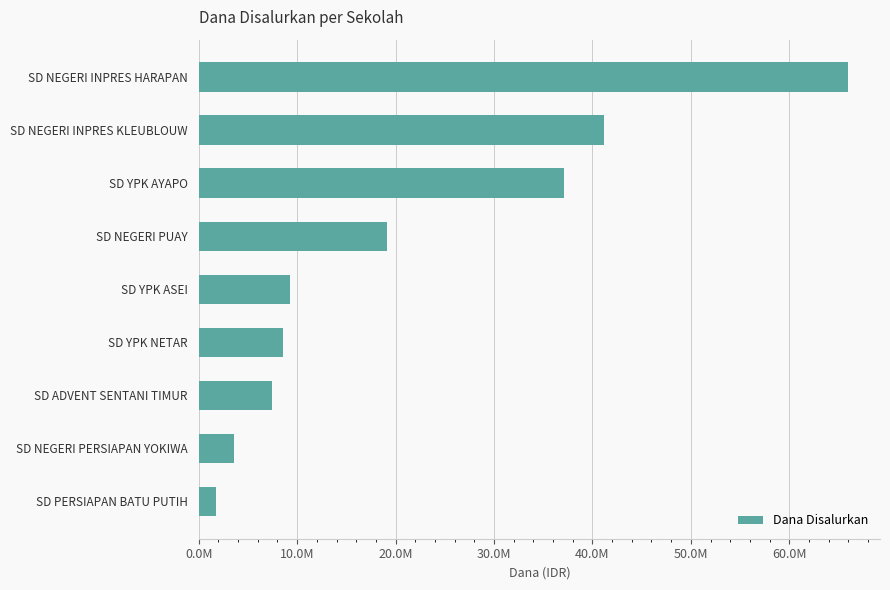

What is the difference between the maximum and second lowest values?

62325000